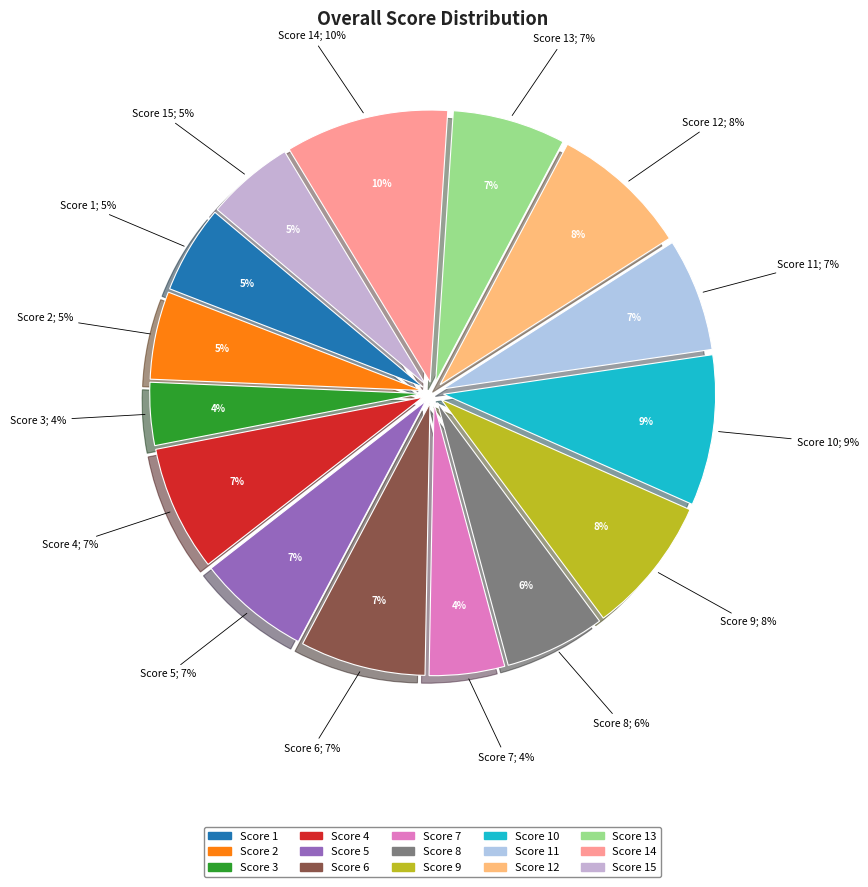

What portion of the pie excludes Score 11?

93.3%